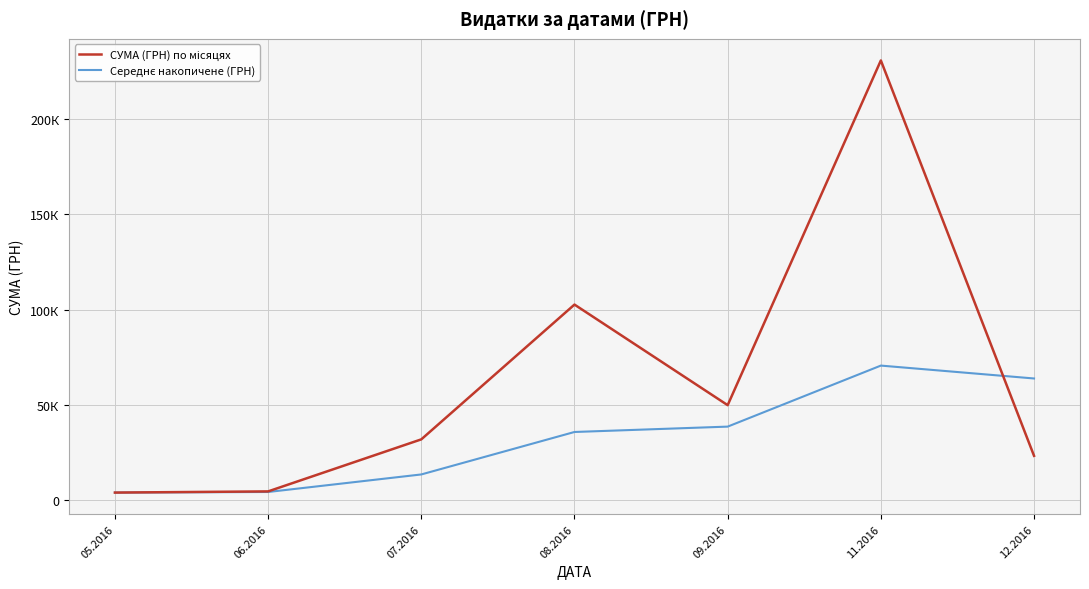

What is the label of the 2nd point from the right?

11.2016